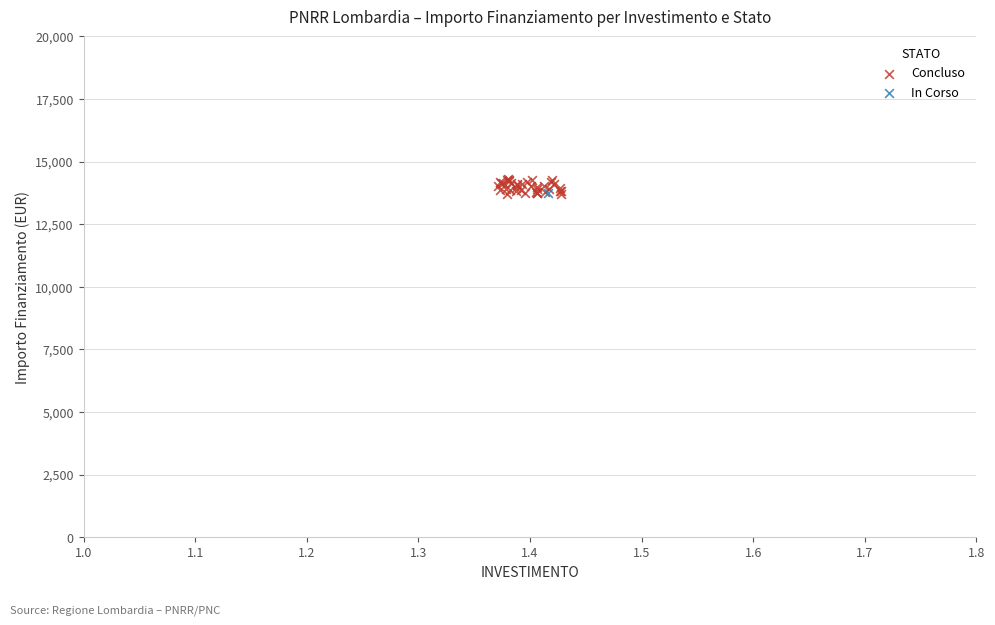

What are all the series names shown in the legend?

Concluso, In Corso